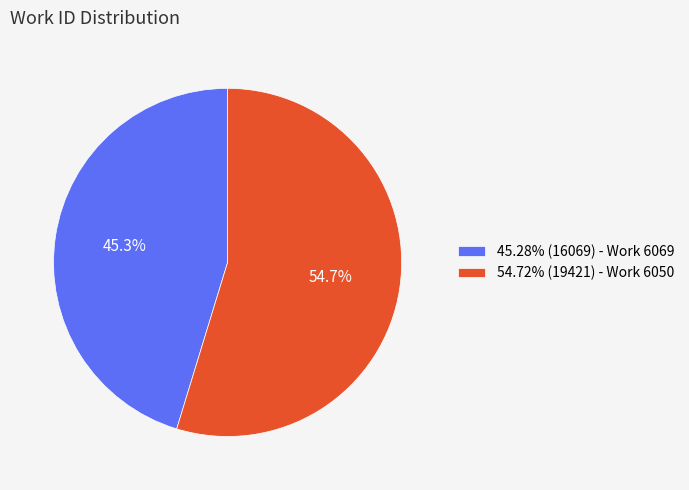

What percentage is NOT represented by 54.72% (19421) - Work 6050?

45.3%